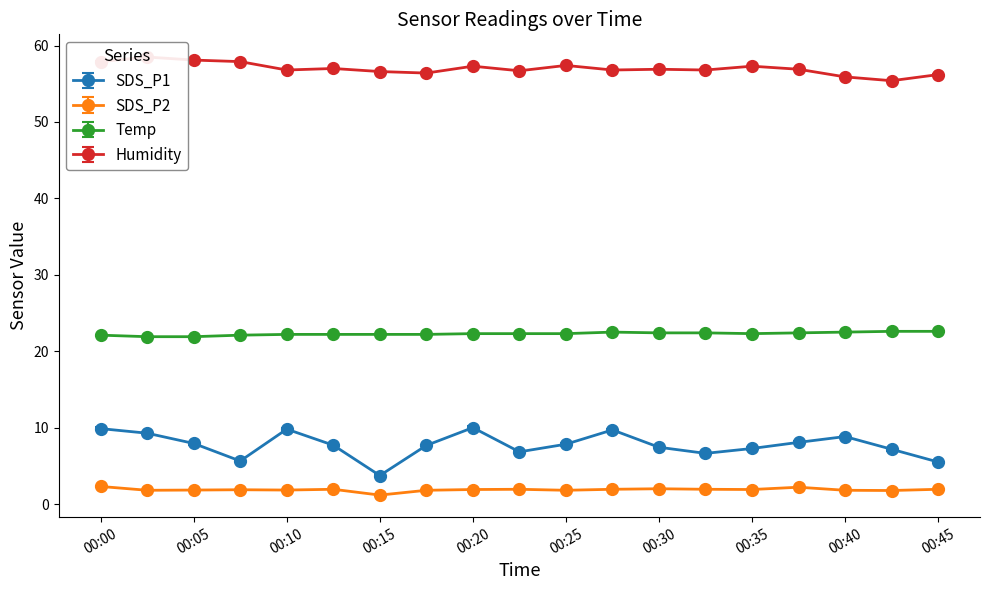

Reading left to right, extract all data points from this chart.

SDS_P1: 00:00=9.9	00:02=9.3	00:05=7.9	00:07=5.6	00:10=9.8	00:13=7.7	00:15=3.7	00:18=7.7	00:20=10.0	00:22=6.8	00:25=7.8	00:27=9.7	00:30=7.4	00:32=6.6	00:35=7.3	00:37=8.1	00:40=8.8	00:42=7.2	00:45=5.5
SDS_P2: 00:00=2.3	00:02=1.8	00:05=1.8	00:07=1.9	00:10=1.8	00:13=1.9	00:15=1.2	00:18=1.8	00:20=1.9	00:22=1.9	00:25=1.8	00:27=1.9	00:30=2.0	00:32=1.9	00:35=1.9	00:37=2.2	00:40=1.8	00:42=1.8	00:45=1.9
Temp: 00:00=22.1	00:02=21.9	00:05=21.9	00:07=22.1	00:10=22.2	00:13=22.2	00:15=22.2	00:18=22.2	00:20=22.3	00:22=22.3	00:25=22.3	00:27=22.5	00:30=22.4	00:32=22.4	00:35=22.3	00:37=22.4	00:40=22.5	00:42=22.6	00:45=22.6
Humidity: 00:00=57.9	00:02=58.5	00:05=58.1	00:07=57.9	00:10=56.8	00:13=57.0	00:15=56.6	00:18=56.4	00:20=57.3	00:22=56.7	00:25=57.4	00:27=56.8	00:30=56.9	00:32=56.8	00:35=57.3	00:37=56.9	00:40=55.9	00:42=55.4	00:45=56.2